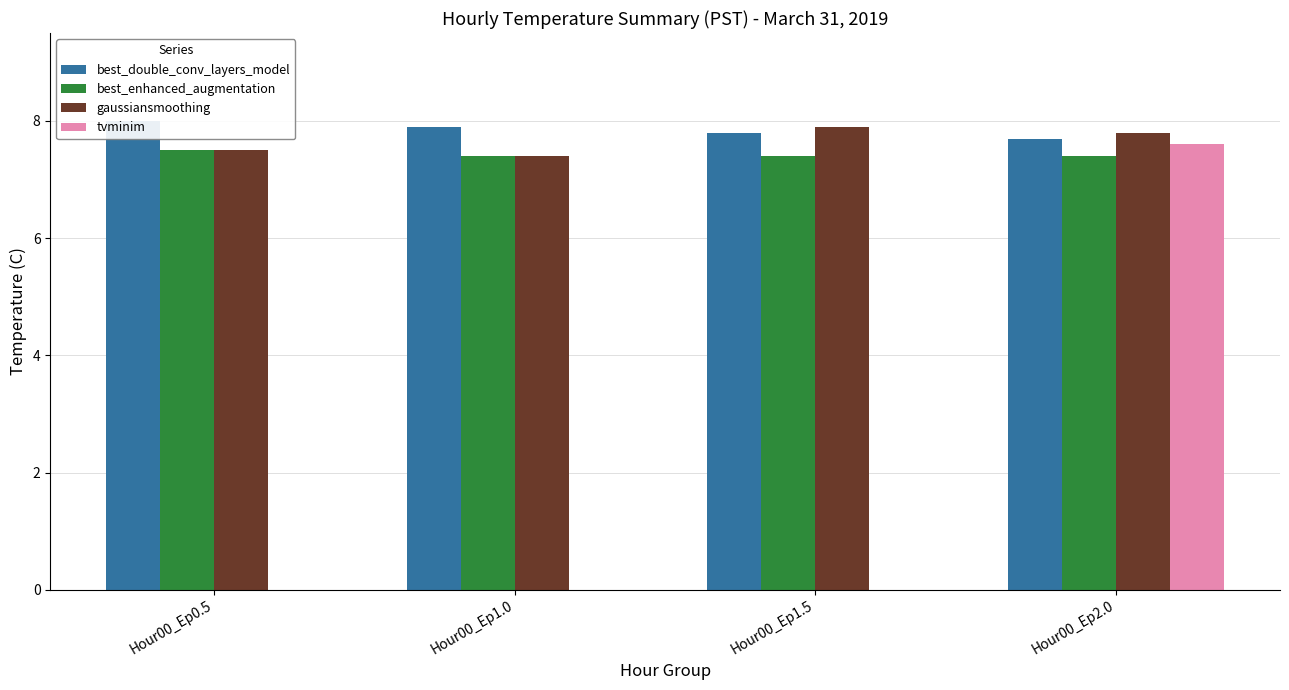

How many bars are there in total?

16